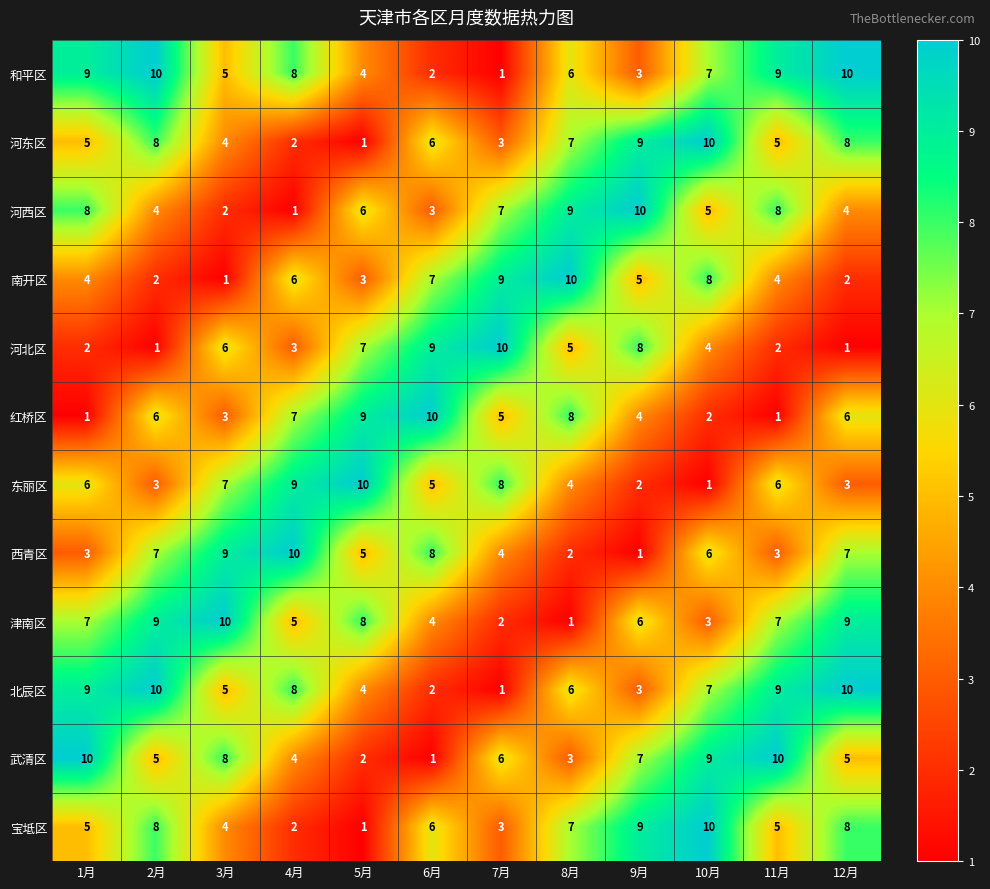

What is the spread (max minus min) of values at 6月?

9